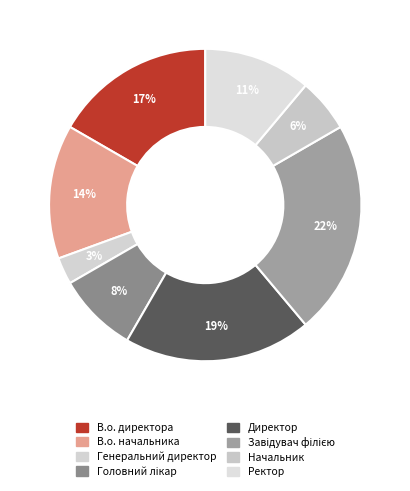

Which slice is the smallest?

Генеральний директор